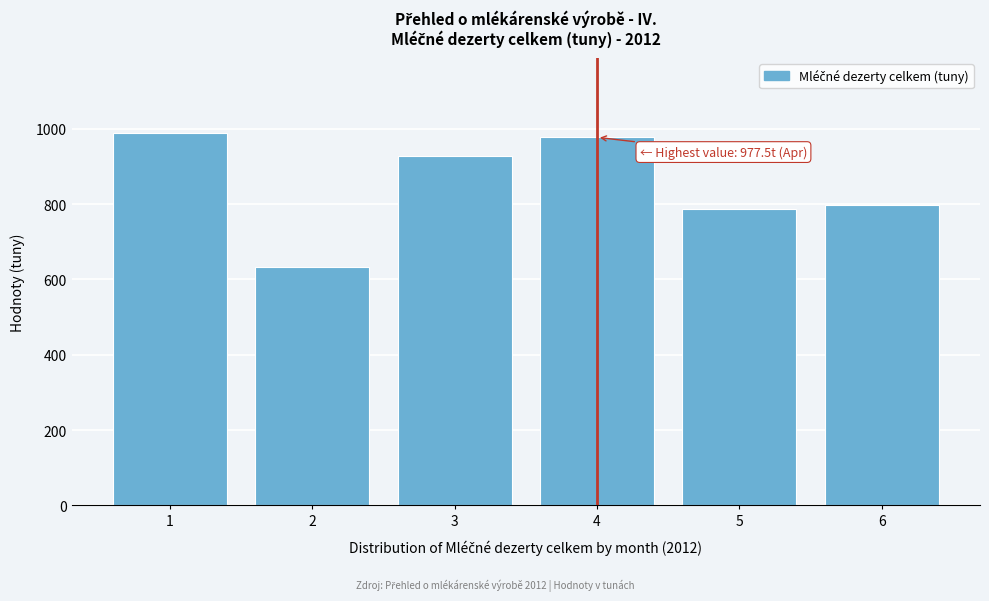

Reading left to right, list all the values displayed in this chart.

1=990.1	2=631.9	3=928.8	4=977.5	5=787.6	6=796.9